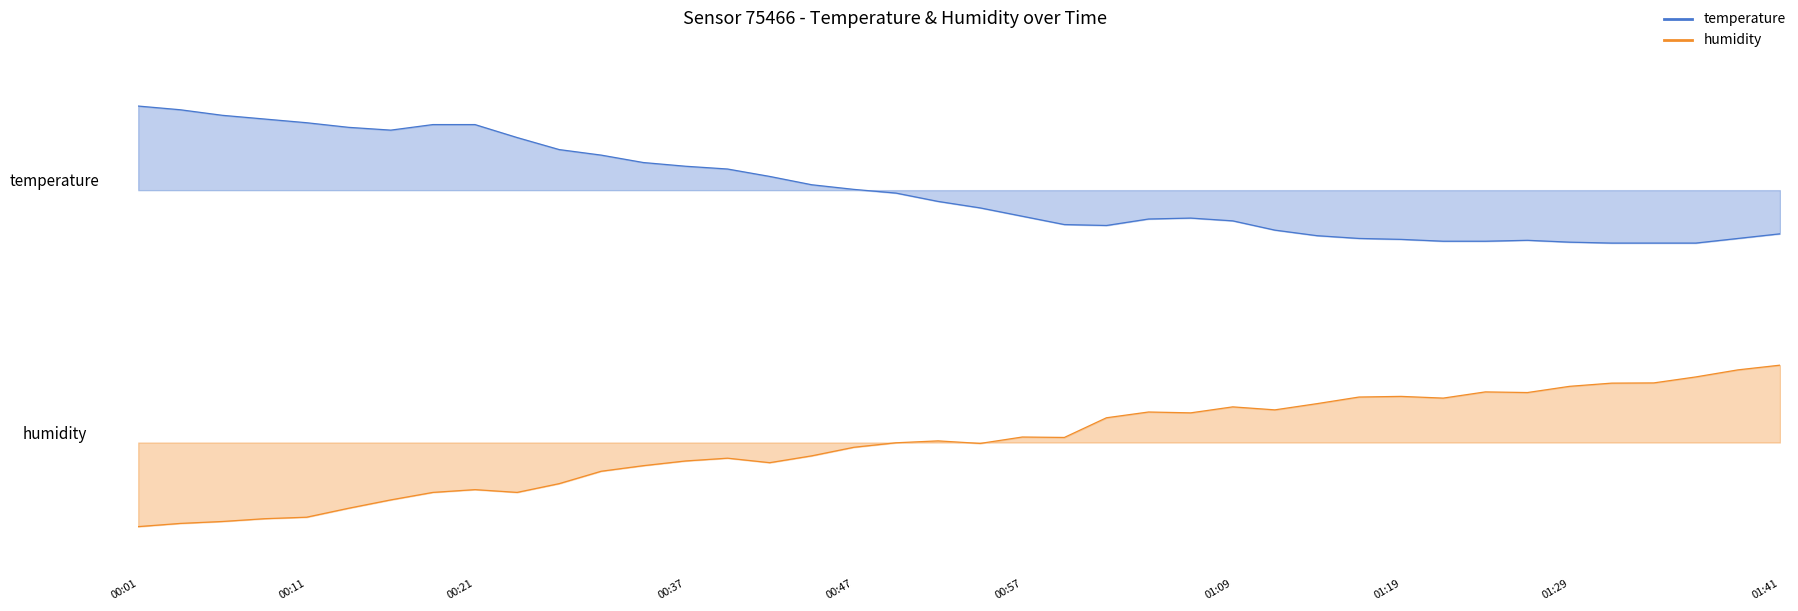

How many lines are shown in the chart?

2